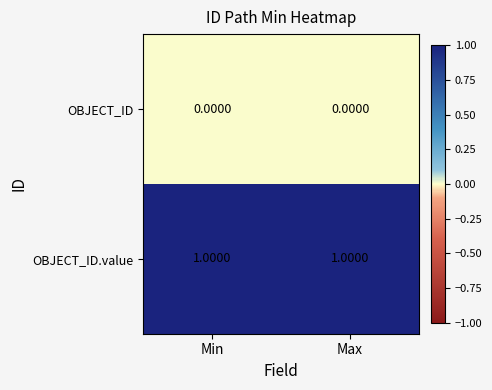

At Min, list the series in order from smallest to largest.

OBJECT_ID, OBJECT_ID.value